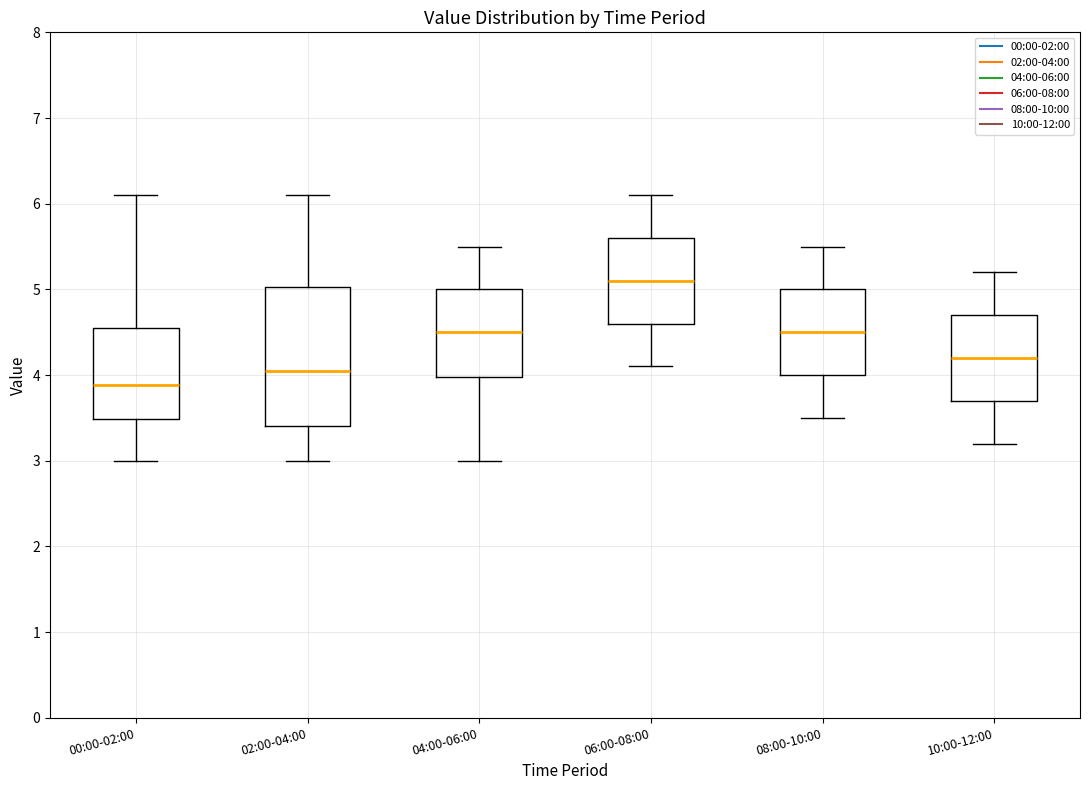

Which box is the tallest, from its lower edge to its upper edge?

02:00-04:00